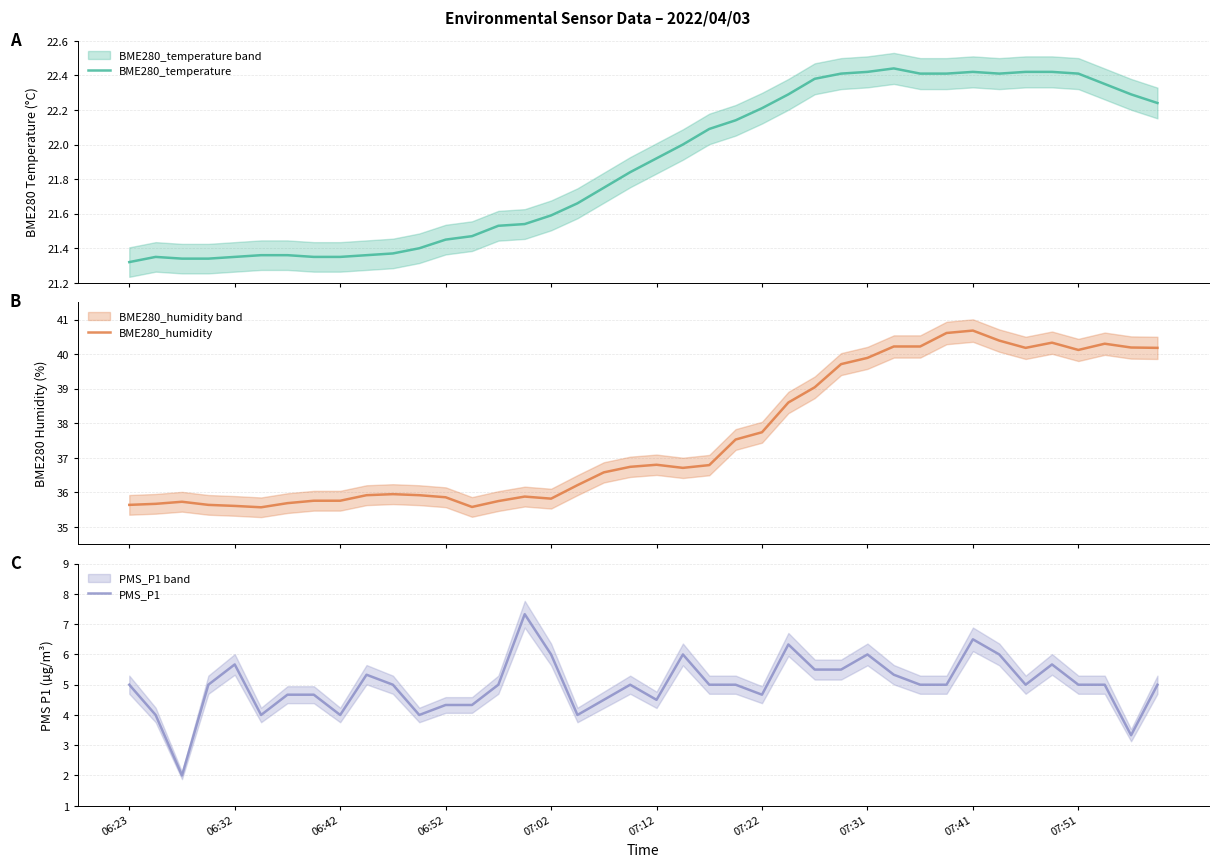

Which series changed the most between 27 and 36?

PMS_P1